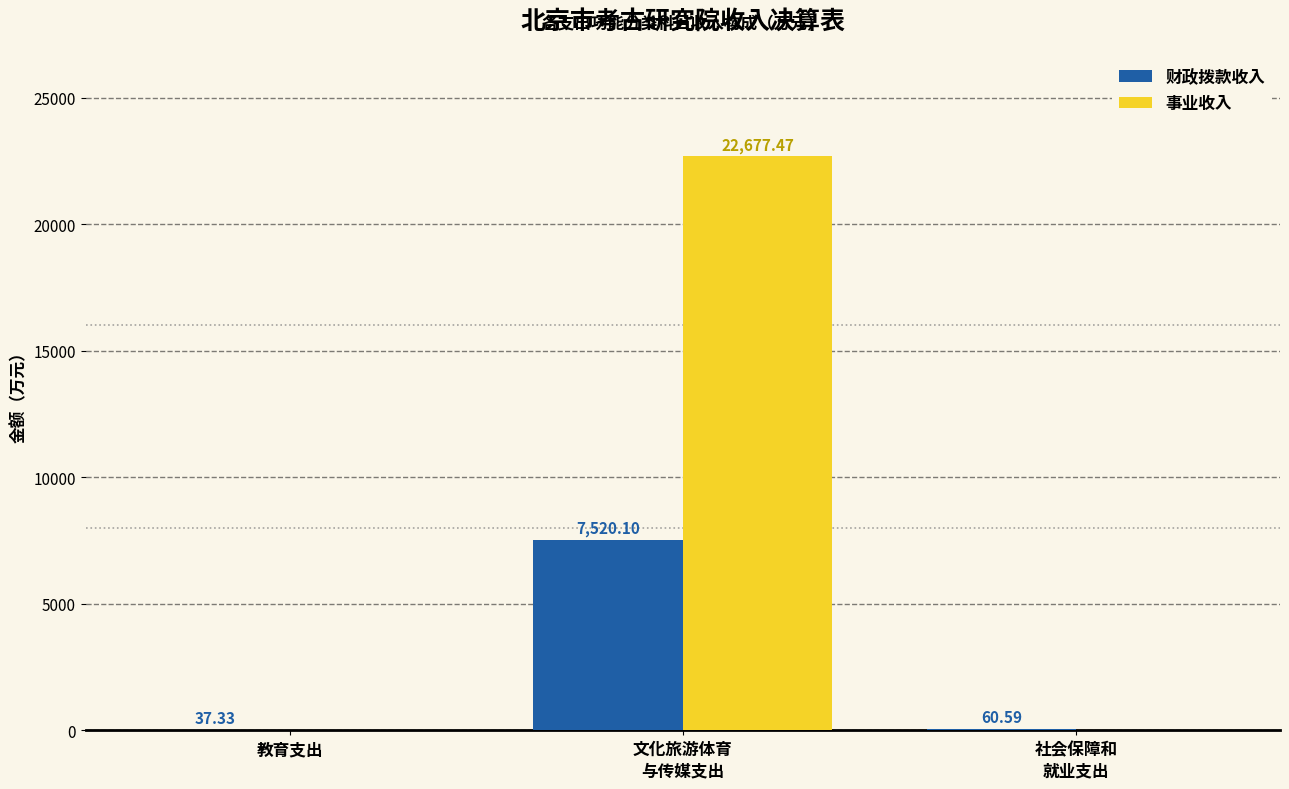

What is the sum of all 事业收入 values?

22677.5